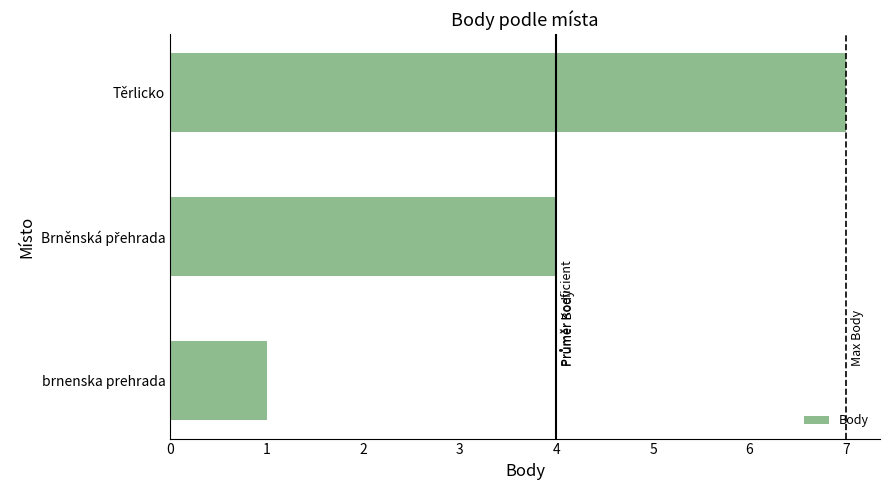

What is the greatest value displayed?

7